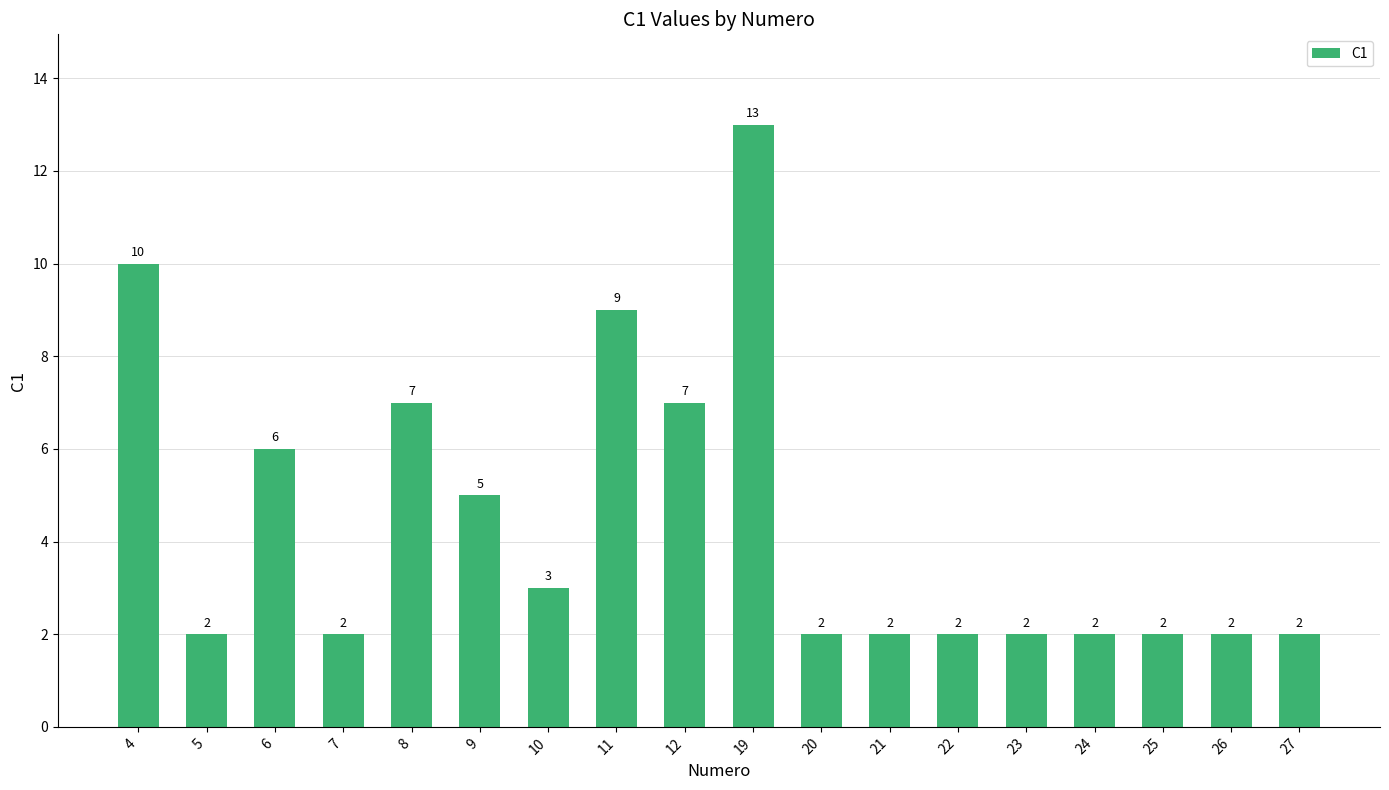

What is the difference between the second highest and minimum values?

8